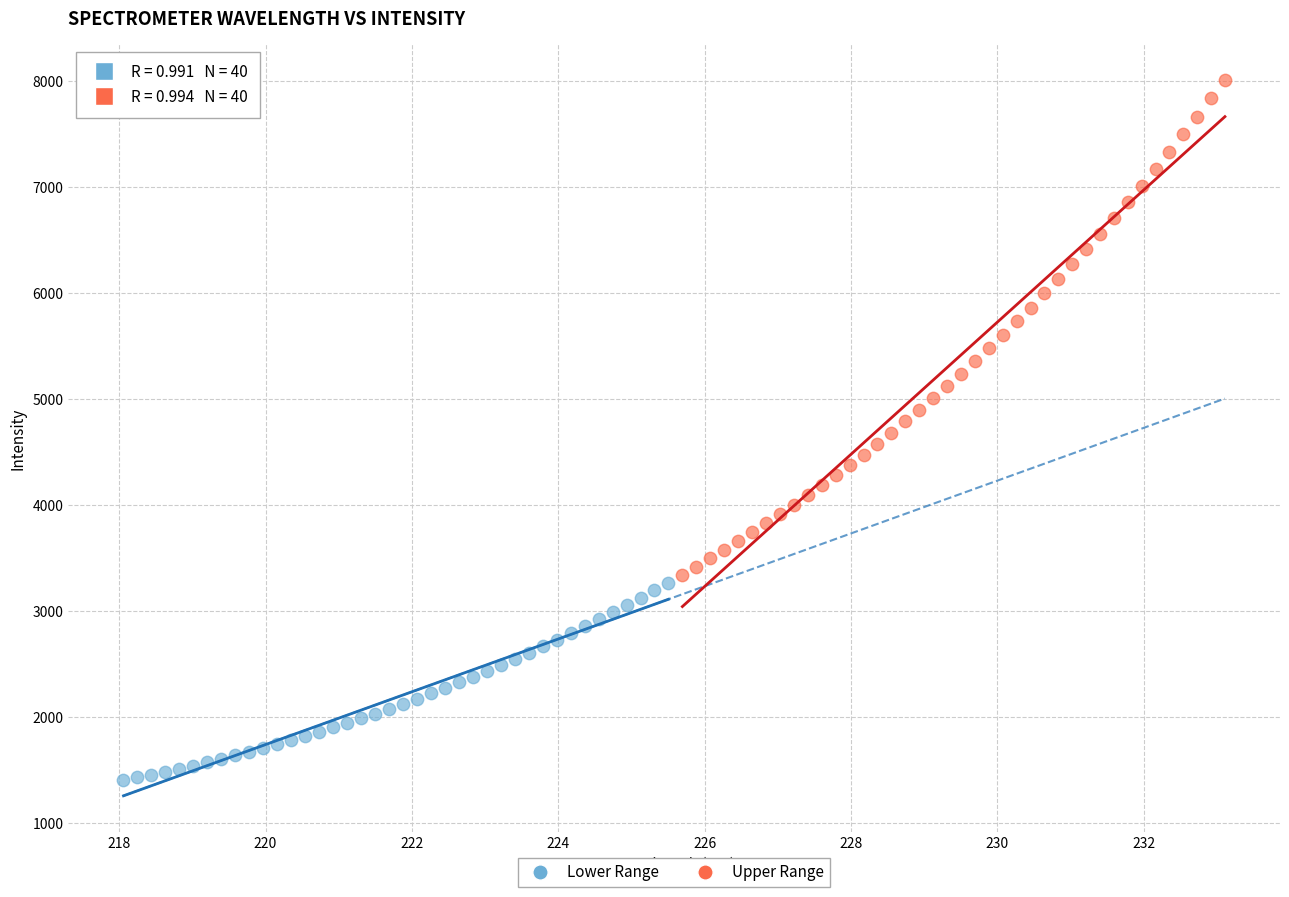

Which series has the widest spread of Y values?

Upper Range